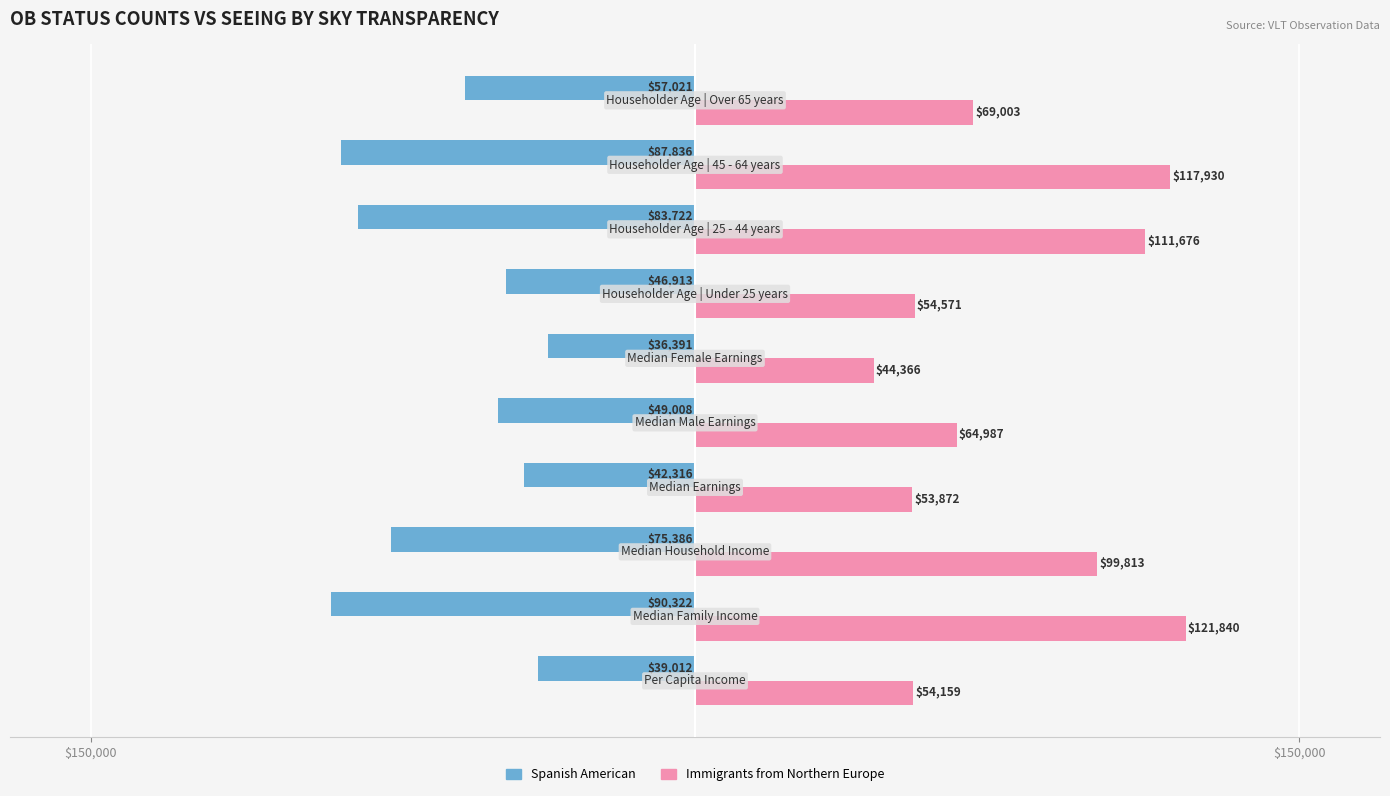

What are all the series names shown in the legend?

Spanish American, Immigrants from Northern Europe